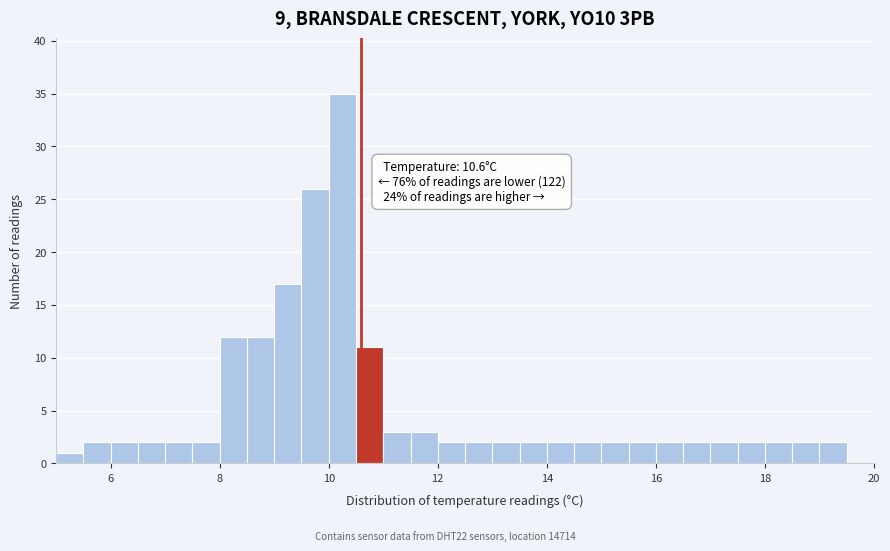

Read against the x-axis, roughly where is the centre of the tallest bar?

10.2